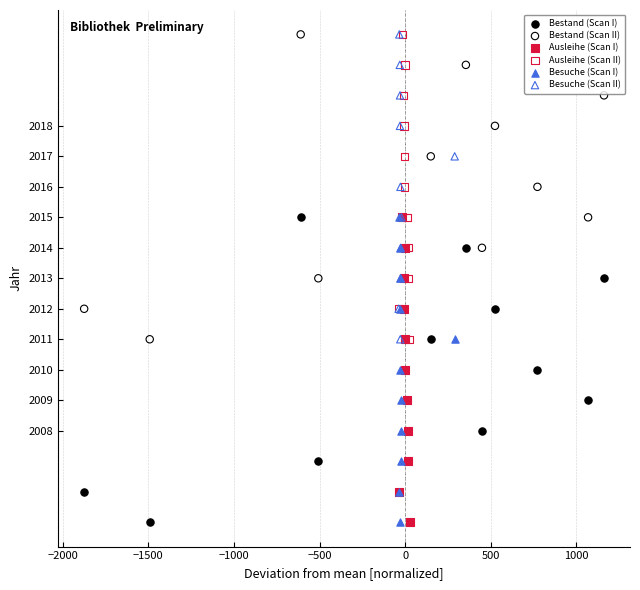

What are all the series names shown in the legend?

Bestand (Scan I), Bestand (Scan II), Ausleihe (Scan I), Ausleihe (Scan II), Besuche (Scan I), Besuche (Scan II)